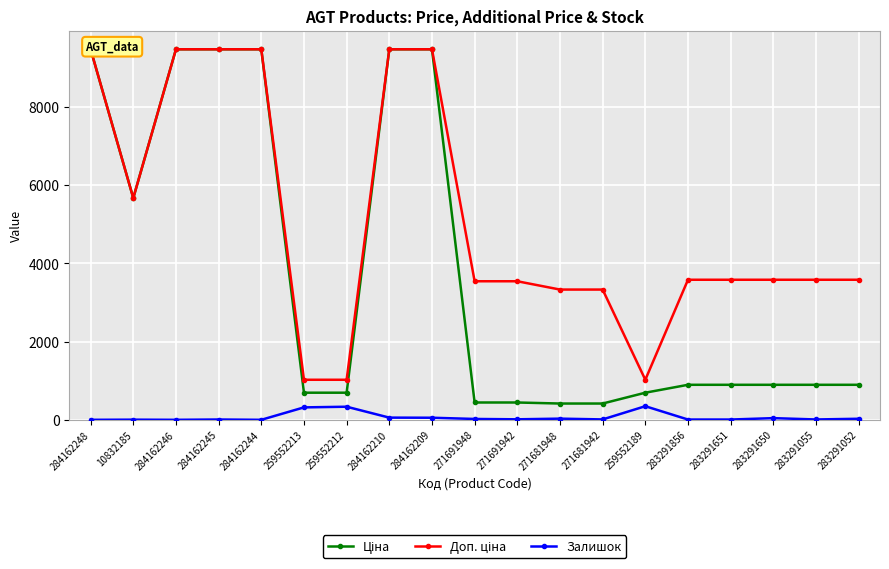

What is the maximum value for Доп. ціна?

9480.1